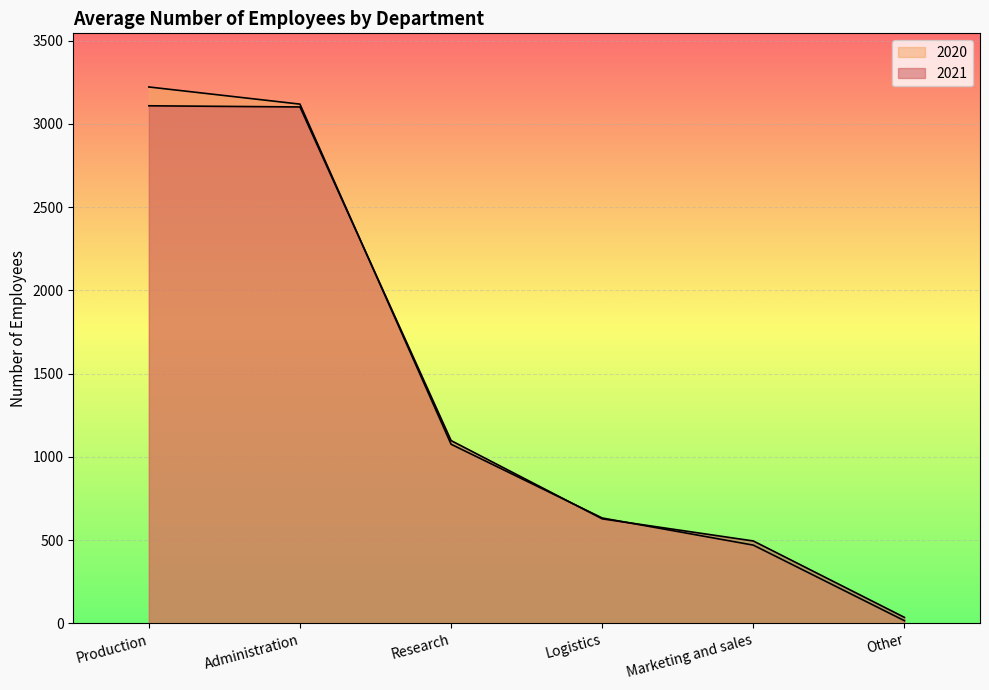

Rank the categories by 2021 value from highest to lowest.

Production, Administration, Research, Logistics, Marketing and sales, Other